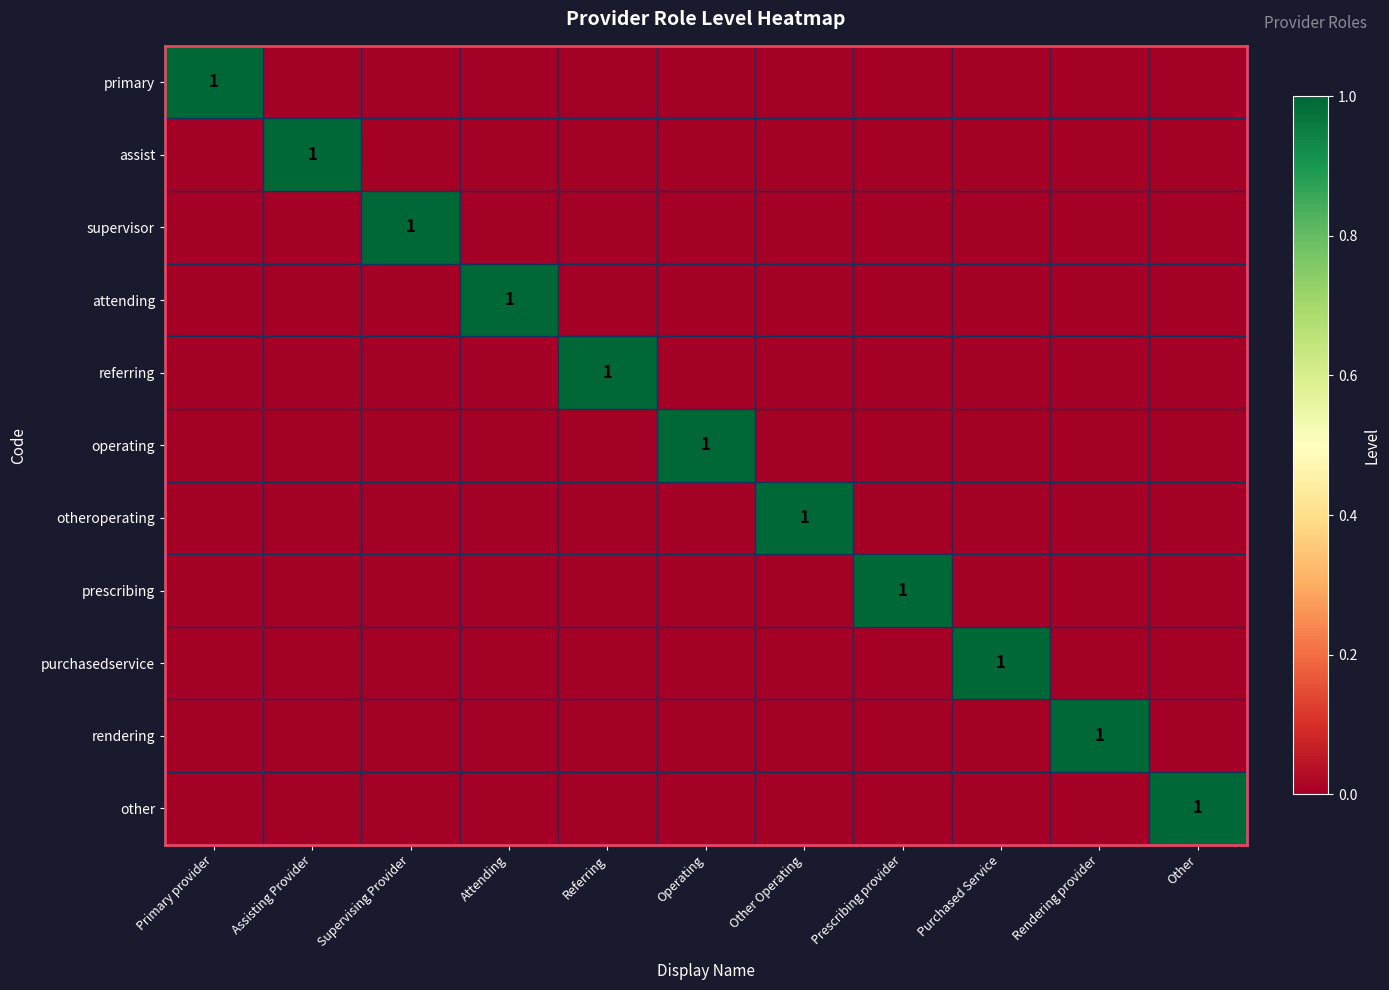

True or false: prescribing has a value of 1 at Prescribing provider.

True